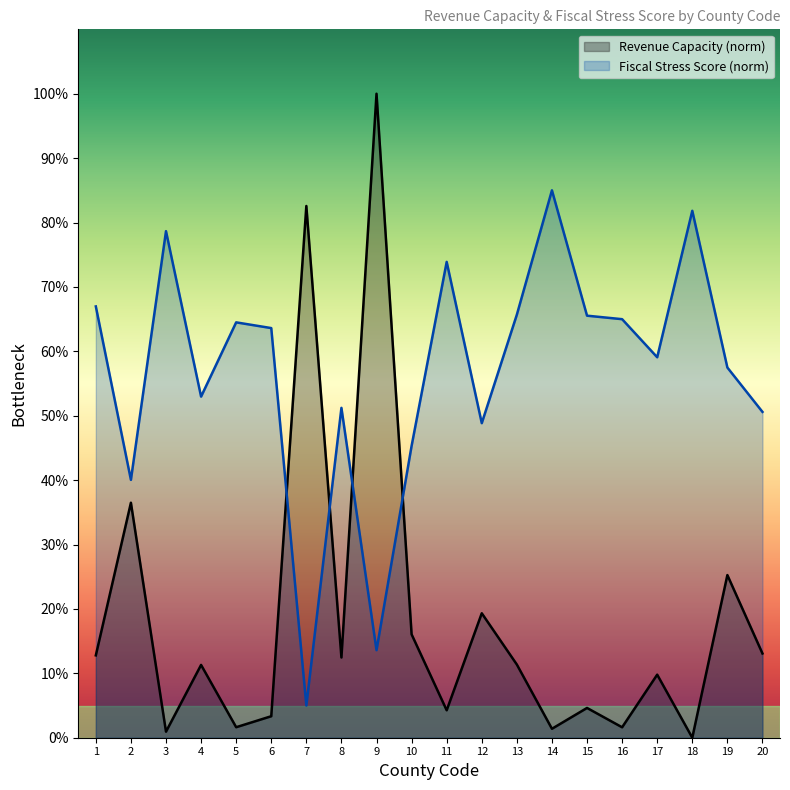

At which category is the sum across all series the highest?

9